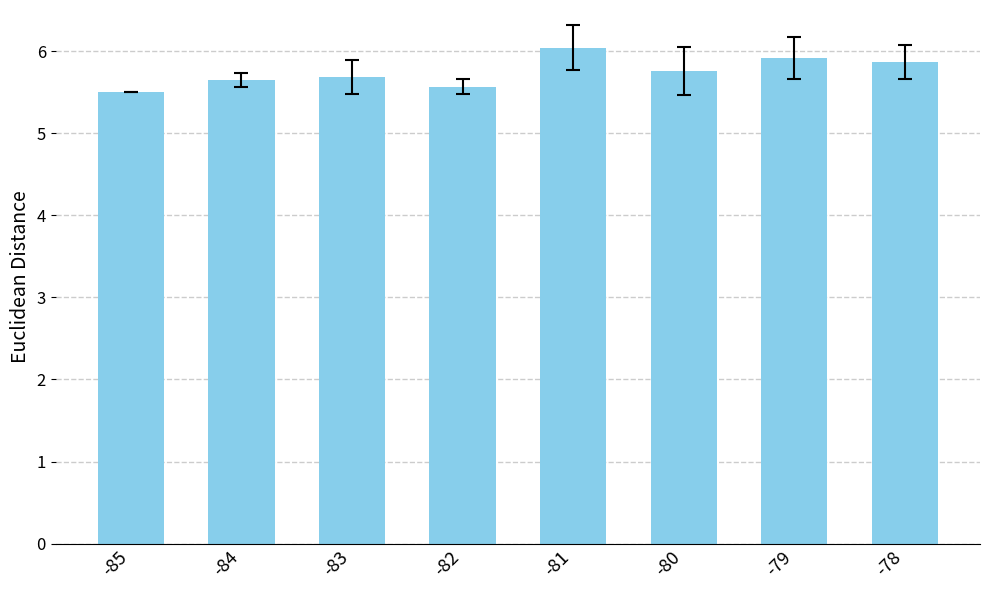

What is the value of the 6th bar from the left?

5.8